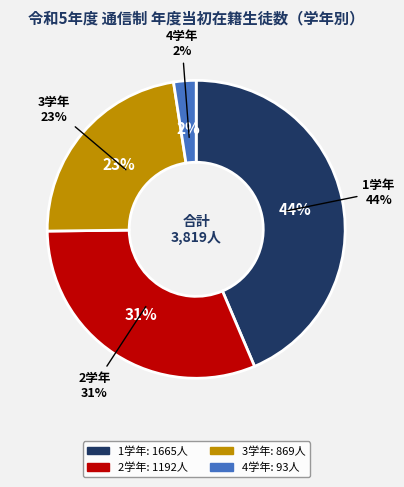

How many slices are in this pie chart?

4